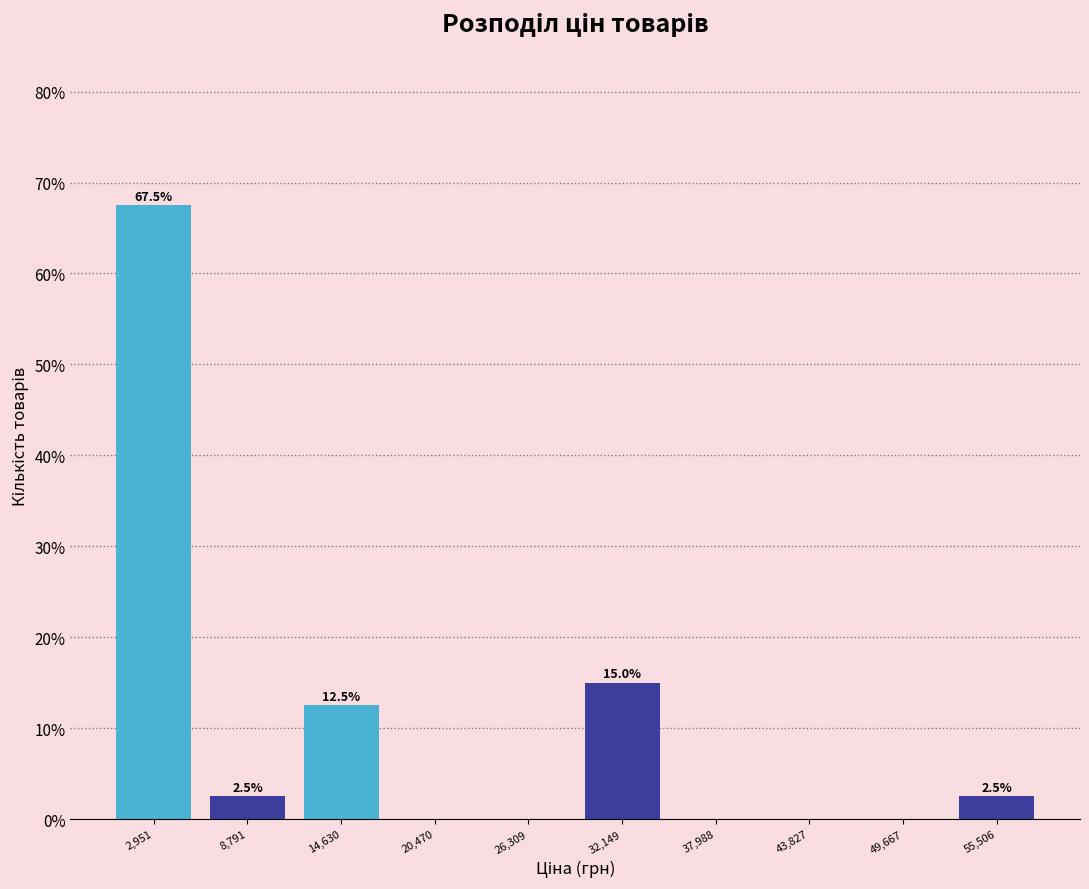

Over which range of the x-axis is the bar tallest?

0 to 6000